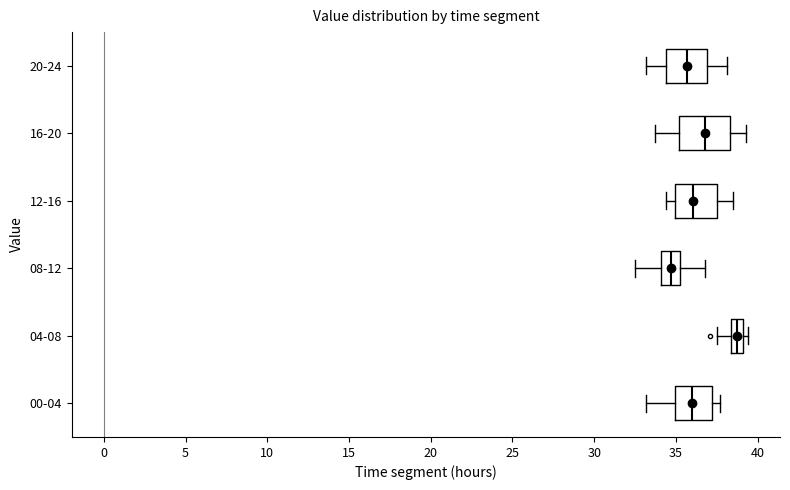

Comparing the boxes themselves (not the whiskers), which one is the widest?

16-20